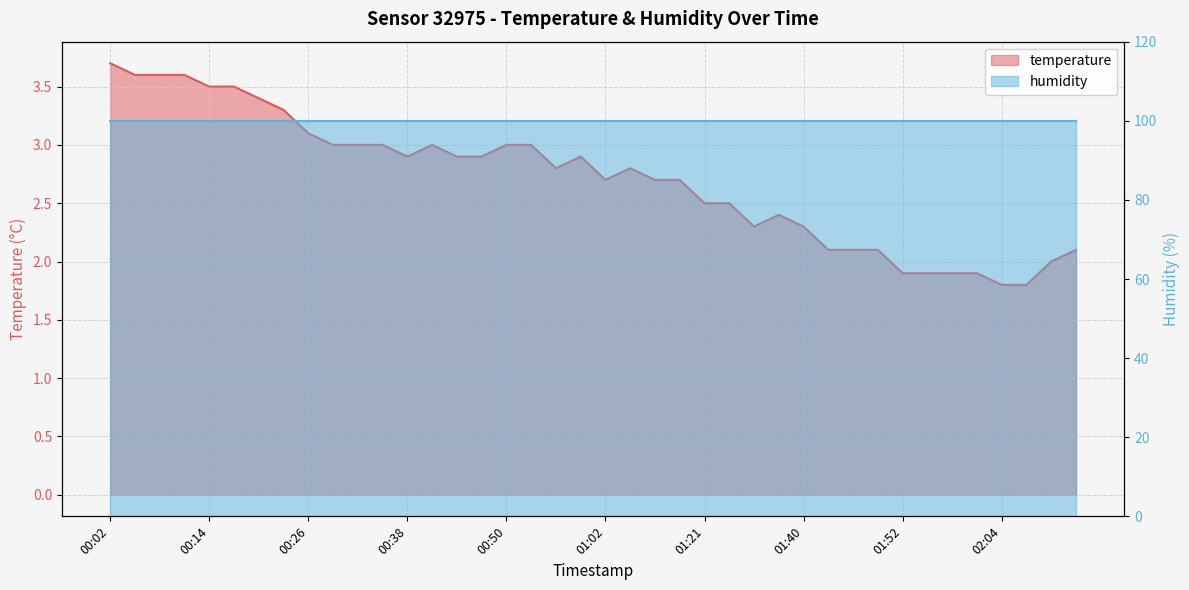

Rank the categories by value from highest to lowest.

00:02, 00:05, 00:08, 00:11, 00:14, 00:17, 00:20, 00:23, 00:26, 00:29, 00:32, 00:35, 00:41, 00:50, 00:53, 00:38, 00:44, 00:47, 00:59, 00:56, 01:09, 01:02, 01:15, 01:18, 01:21, 01:31, 01:37, 01:34, 01:40, 01:43, 01:46, 01:49, 02:13, 02:10, 01:52, 01:55, 01:58, 02:01, 02:04, 02:07